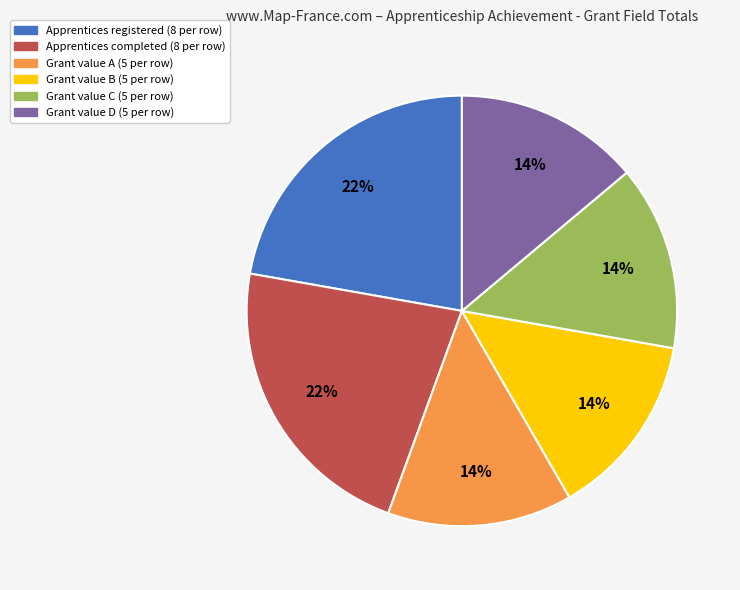

To the nearest percent, what is the average slice percentage?

17%